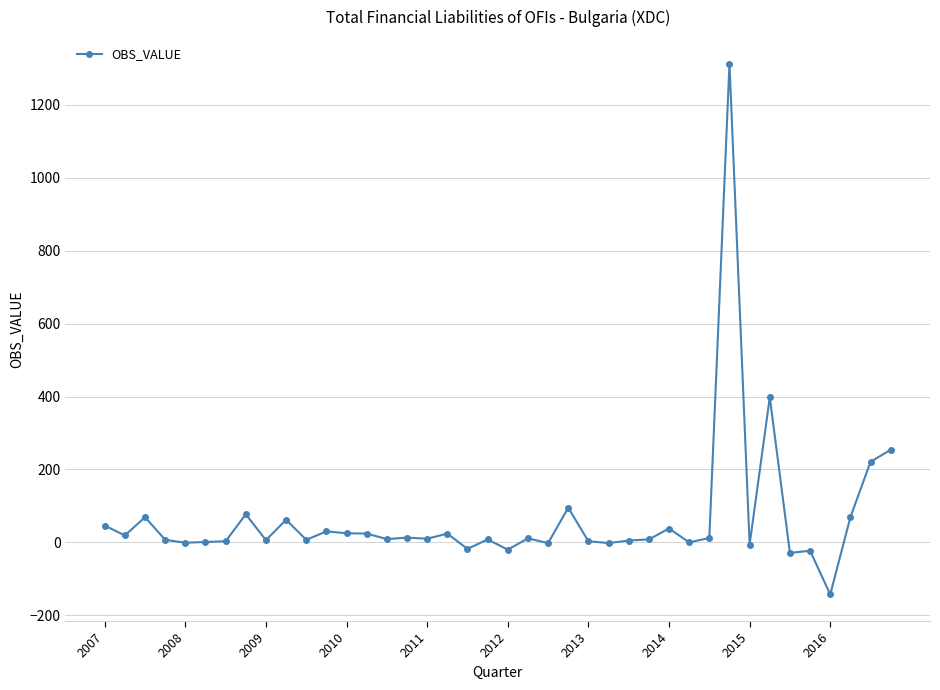

True or false: there are more than 1 points higher than both neighbors.

True